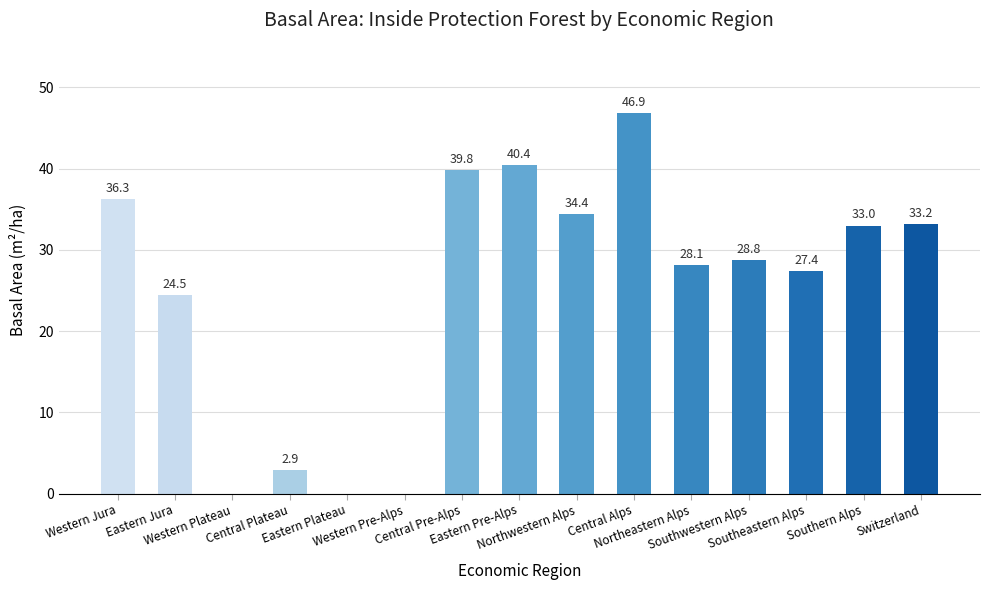

What is the change in value from Western Plateau to Eastern Pre-Alps?

+40.4